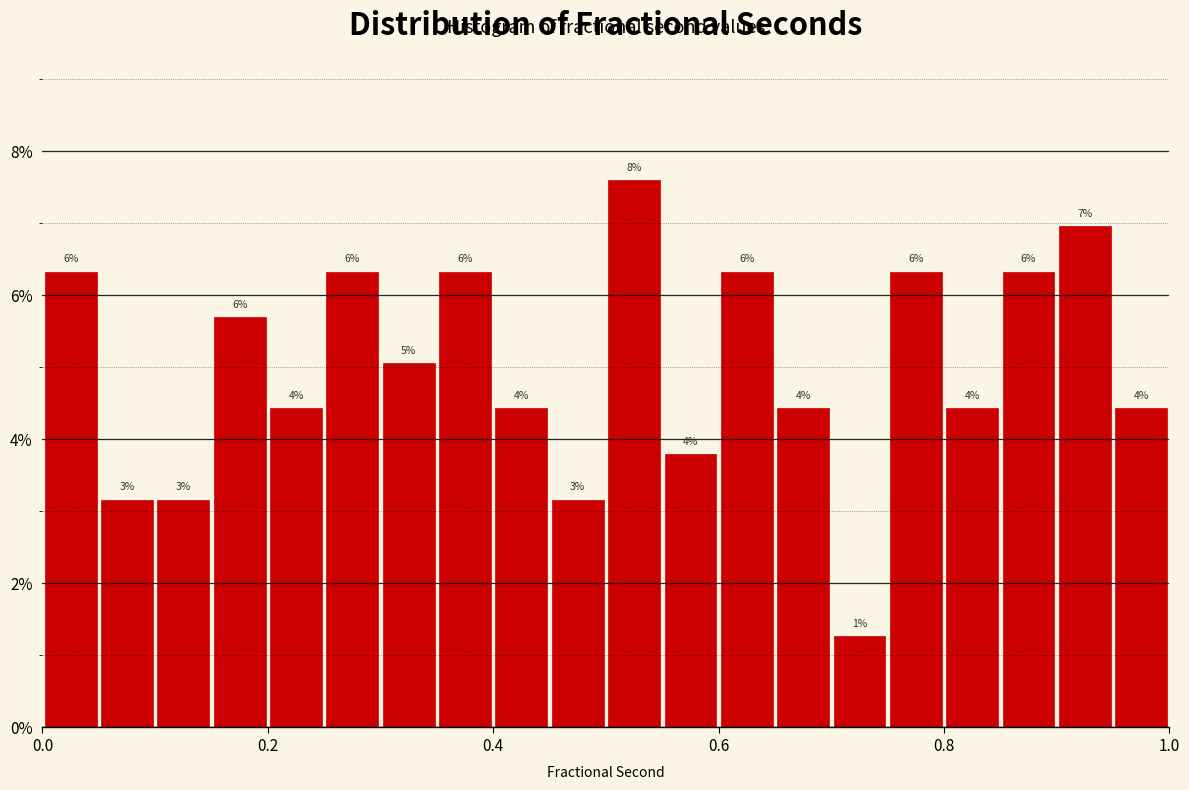

Around what value on the x-axis is the tallest bar? Give the approximate position of its centre, as read against the axis.

0.52